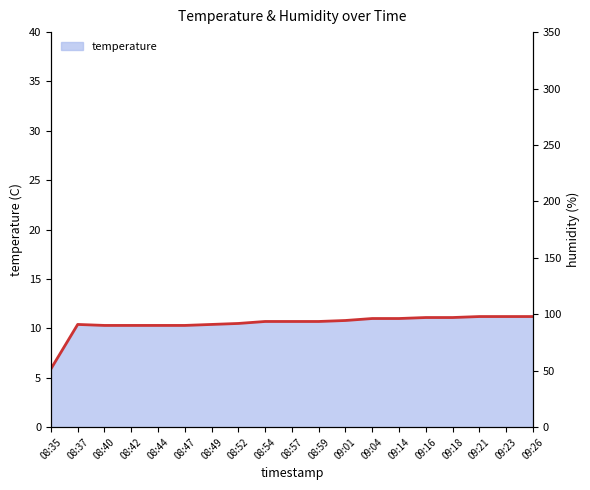

Reading right to left, transcribe all the data shown in this chart.

temperature: 09:26=11.2	09:23=11.2	09:21=11.2	09:18=11.1	09:16=11.1	09:14=11.0	09:04=11.0	09:01=10.8	08:59=10.7	08:57=10.7	08:54=10.7	08:52=10.5	08:49=10.4	08:47=10.3	08:44=10.3	08:42=10.3	08:40=10.3	08:37=10.4	08:35=5.9
humidity: 09:26=99.9	09:23=99.9	09:21=99.9	09:18=99.9	09:16=99.9	09:14=99.9	09:04=99.9	09:01=99.9	08:59=99.9	08:57=99.9	08:54=99.9	08:52=99.9	08:49=99.9	08:47=99.9	08:44=99.9	08:42=99.9	08:40=99.9	08:37=99.9	08:35=99.9